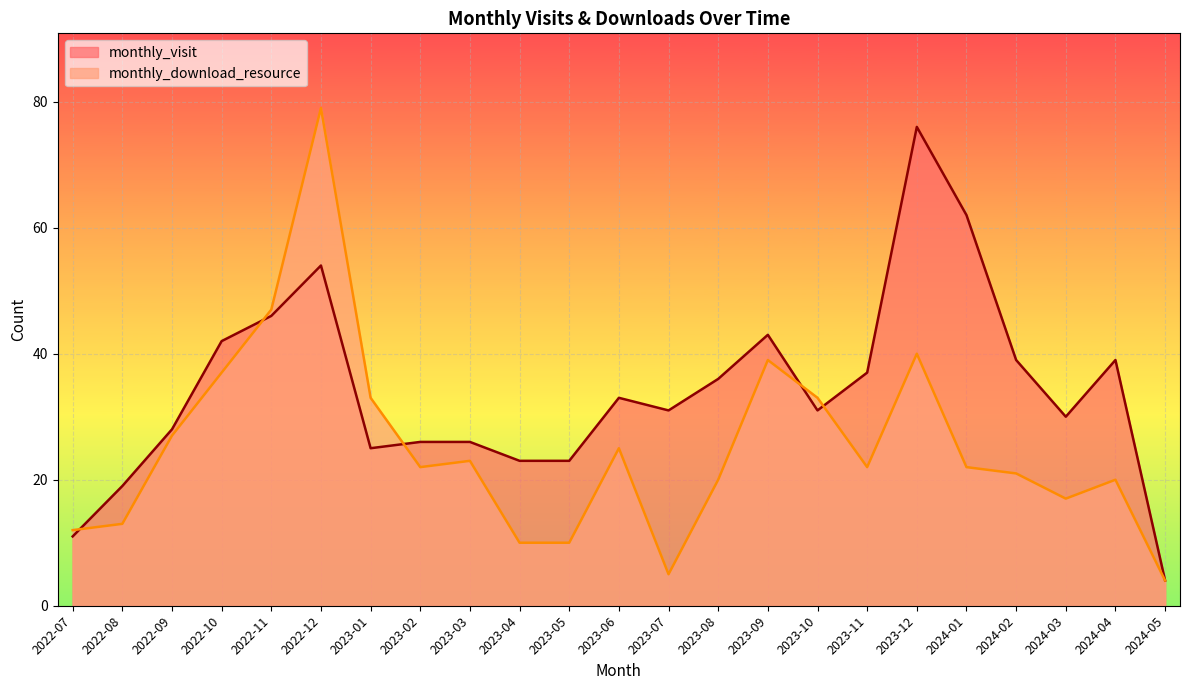

Is the value of monthly_download_resource at 2022-07 greater than the value of monthly_visit at 2023-06?

No